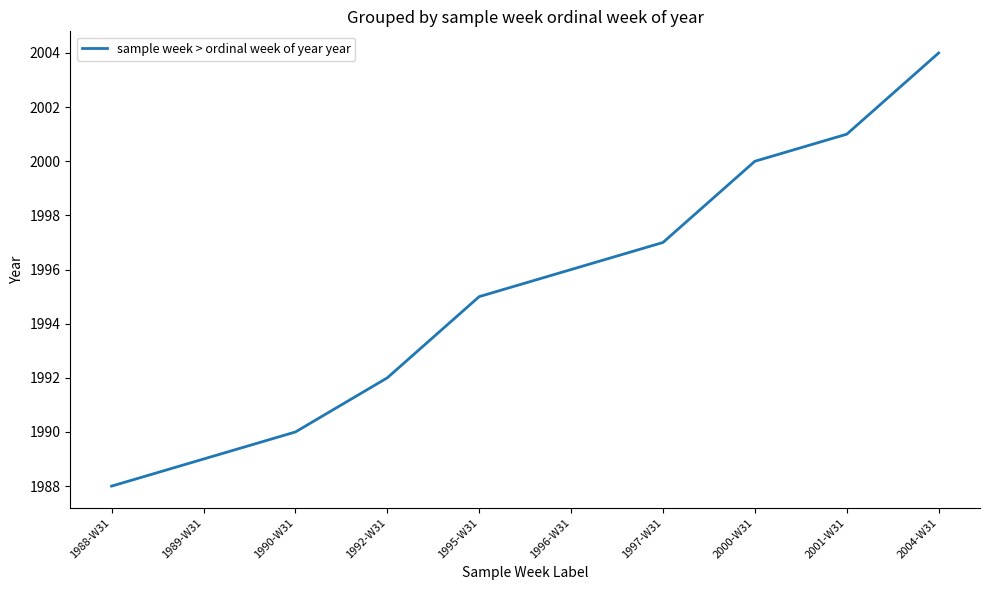

Which label corresponds to the smallest value in the chart?

1988-W31